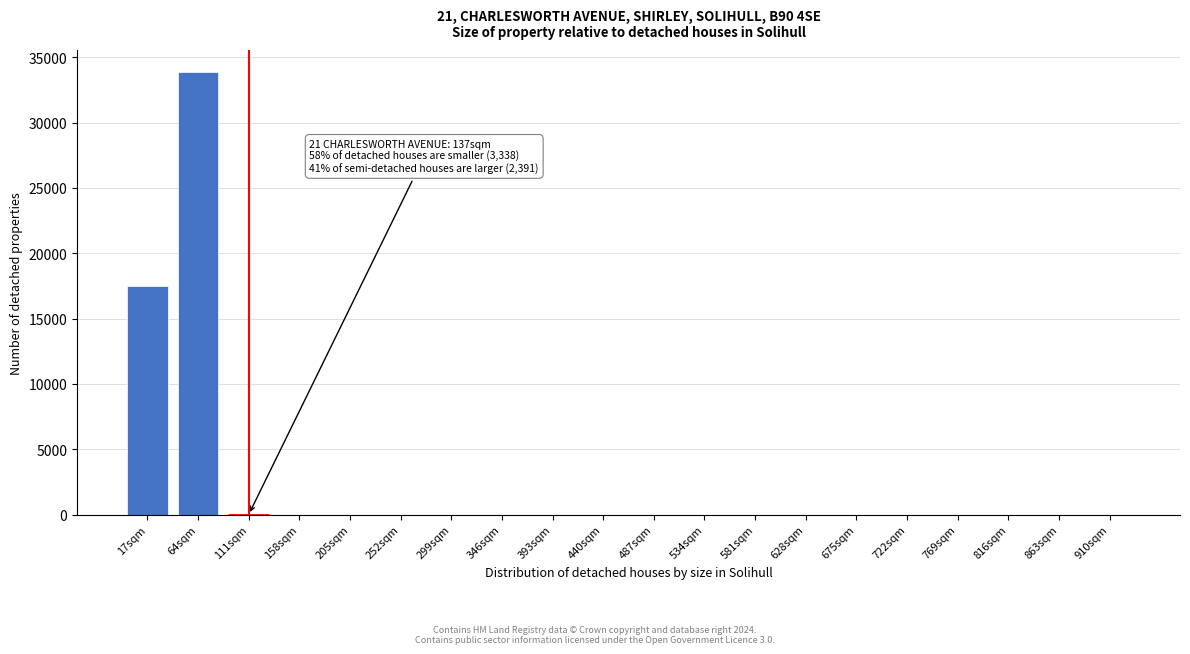

Reading right to left, what are all the values shown in this chart?

910sqm=0	863sqm=0	816sqm=0	769sqm=0	722sqm=0	675sqm=0	628sqm=0	581sqm=0	534sqm=0	487sqm=0	440sqm=0	393sqm=0	346sqm=0	299sqm=0	252sqm=0	205sqm=0	158sqm=0	111sqm=0	64sqm=33864	17sqm=17515